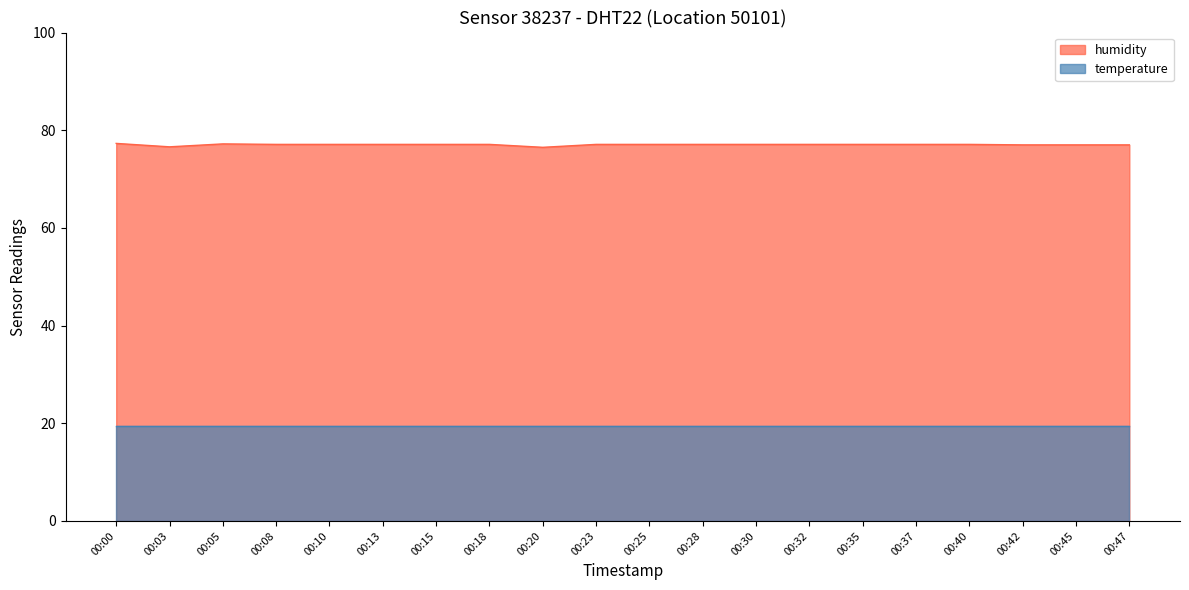

How many interior local valleys (lower than both neighbors) does the data have?

2